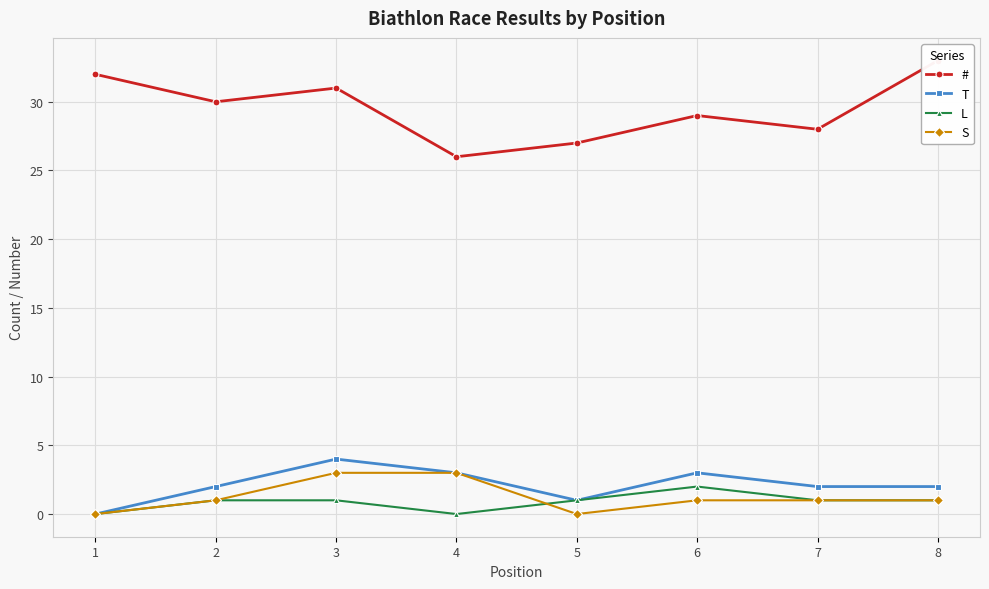

In T, how many points are higher than both neighbors (excluding endpoints)?

2